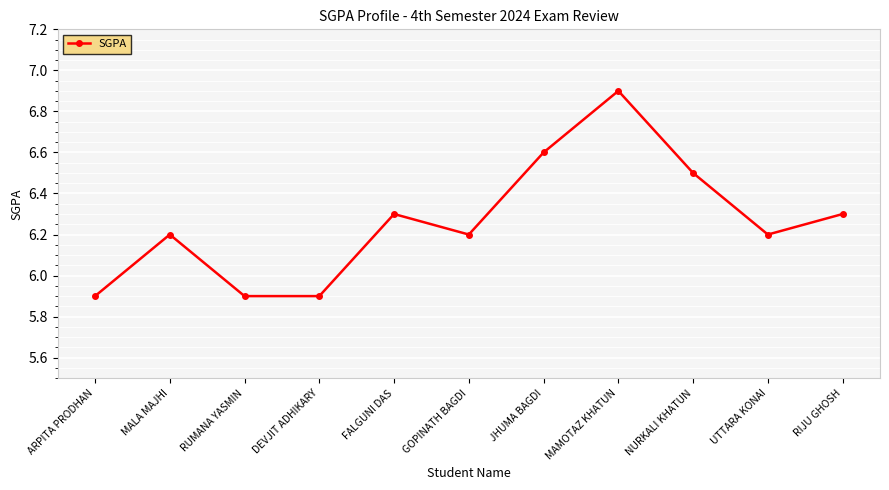

At which category does the data reach its first local peak?

MALA MAJHI